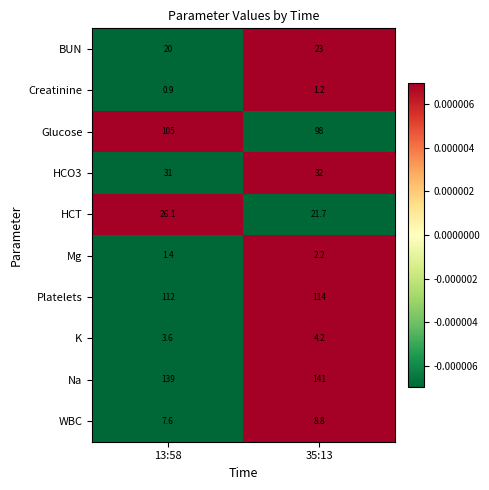

What is the difference between the highest and lowest values at 13:58?

138.1